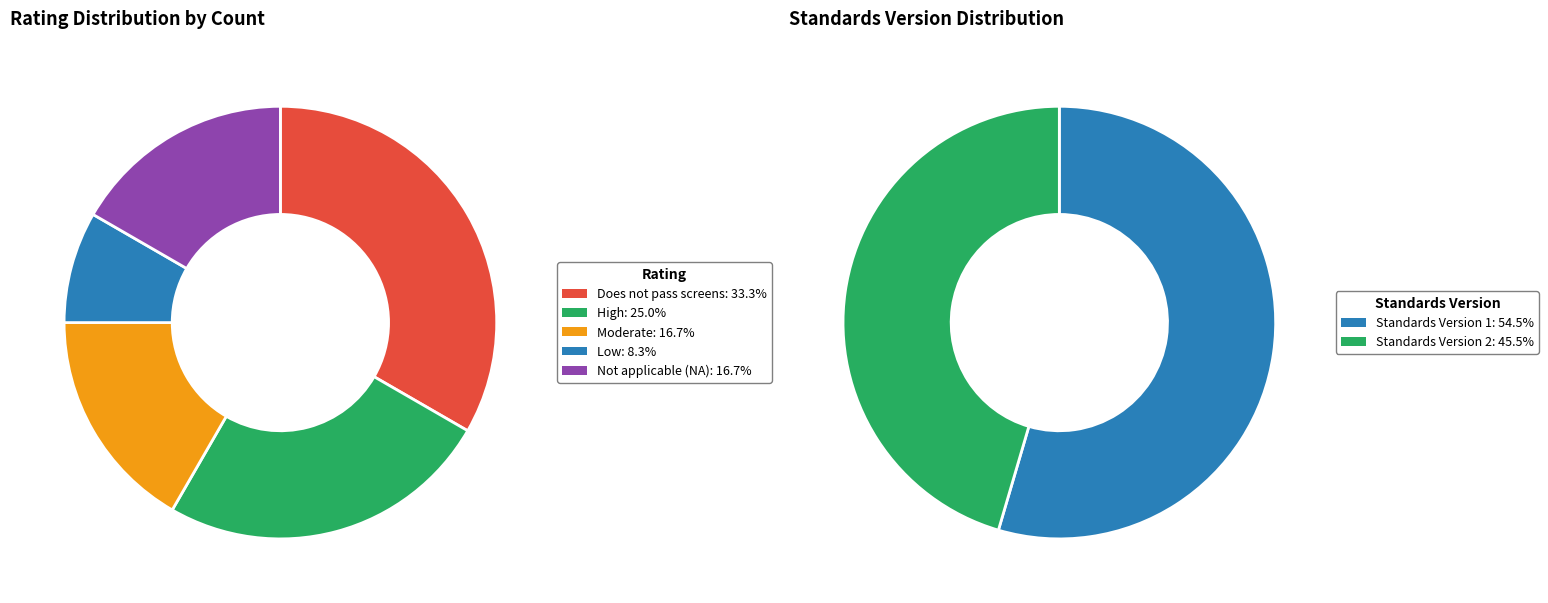

Is there a majority slice in this chart?

No